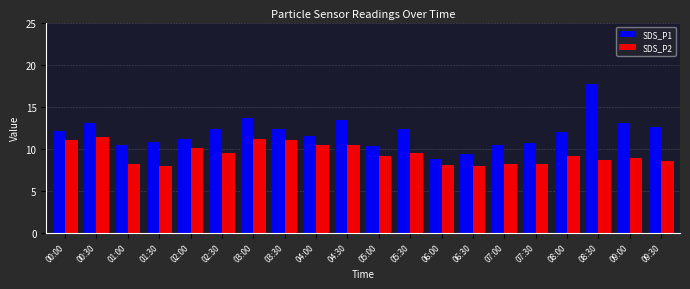

Is the value of SDS_P2 at 04:00 greater than the value of SDS_P1 at 09:00?

No